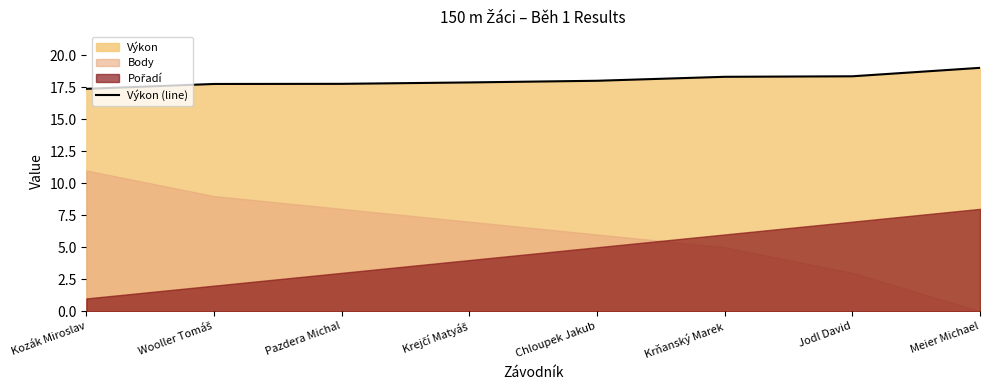

Rank the categories by value from highest to lowest.

Meier Michael, Jodl David, Krňanský Marek, Chloupek Jakub, Krejčí Matyáš, Pazdera Michal, Wooller Tomáš, Kozák Miroslav